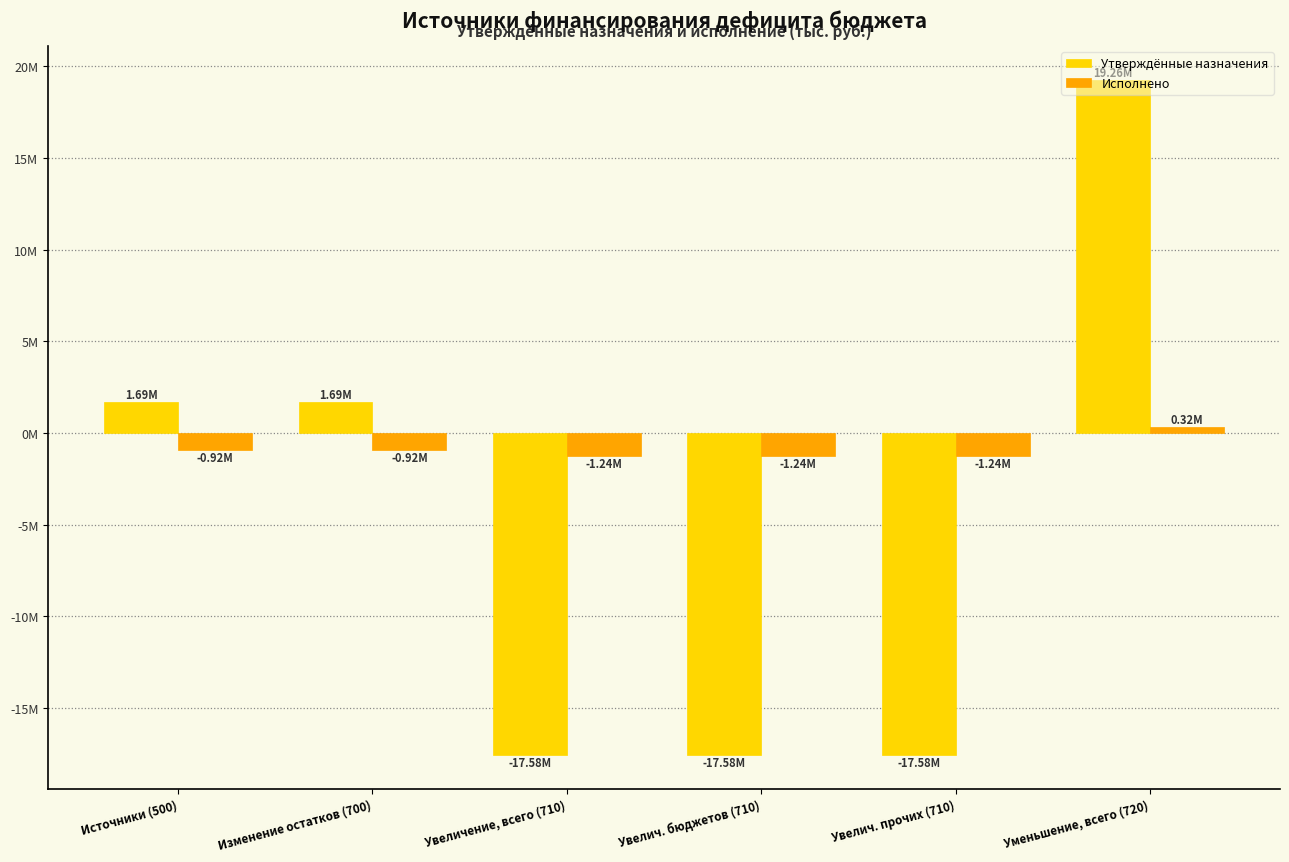

At which category is the sum across all series the highest?

Уменьшение, всего (720)